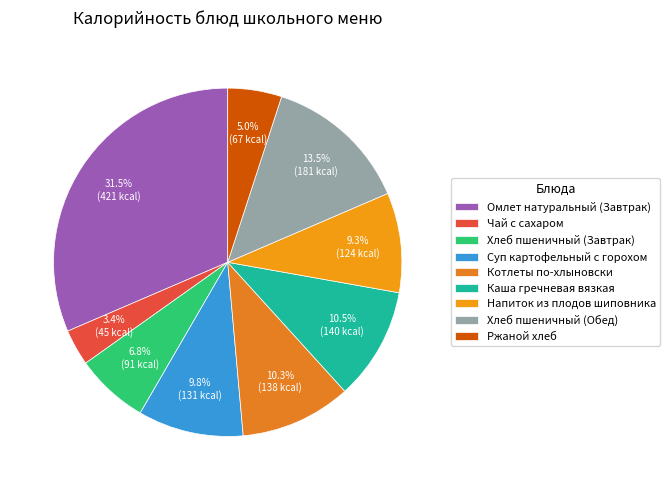

Rank the categories by value from lowest to highest.

Чай с сахаром, Ржаной хлеб, Хлеб пшеничный (Завтрак), Напиток из плодов шиповника, Суп картофельный с горохом, Котлеты по-хлыновски, Каша гречневая вязкая, Хлеб пшеничный (Обед), Омлет натуральный (Завтрак)